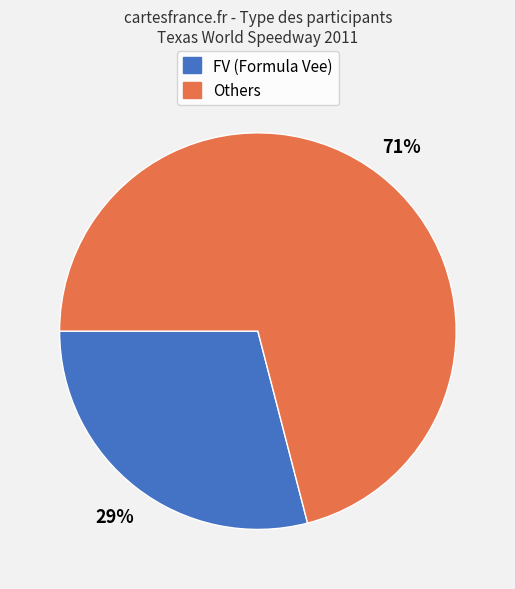

To the nearest percent, what is the difference between the largest and smallest slice percentages?

42%